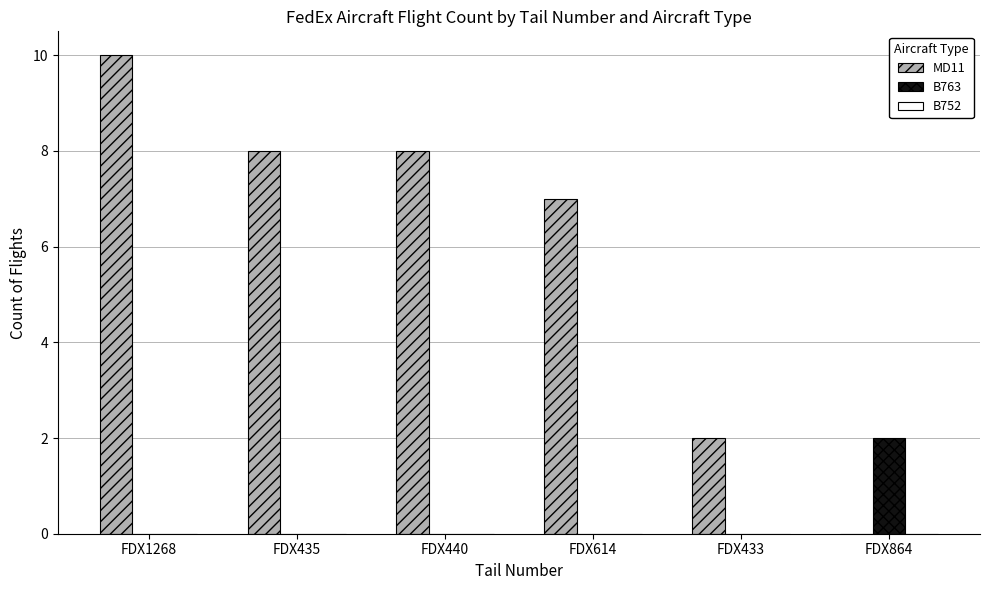

The B763 series shows 1 at FDX433. True or false?

False